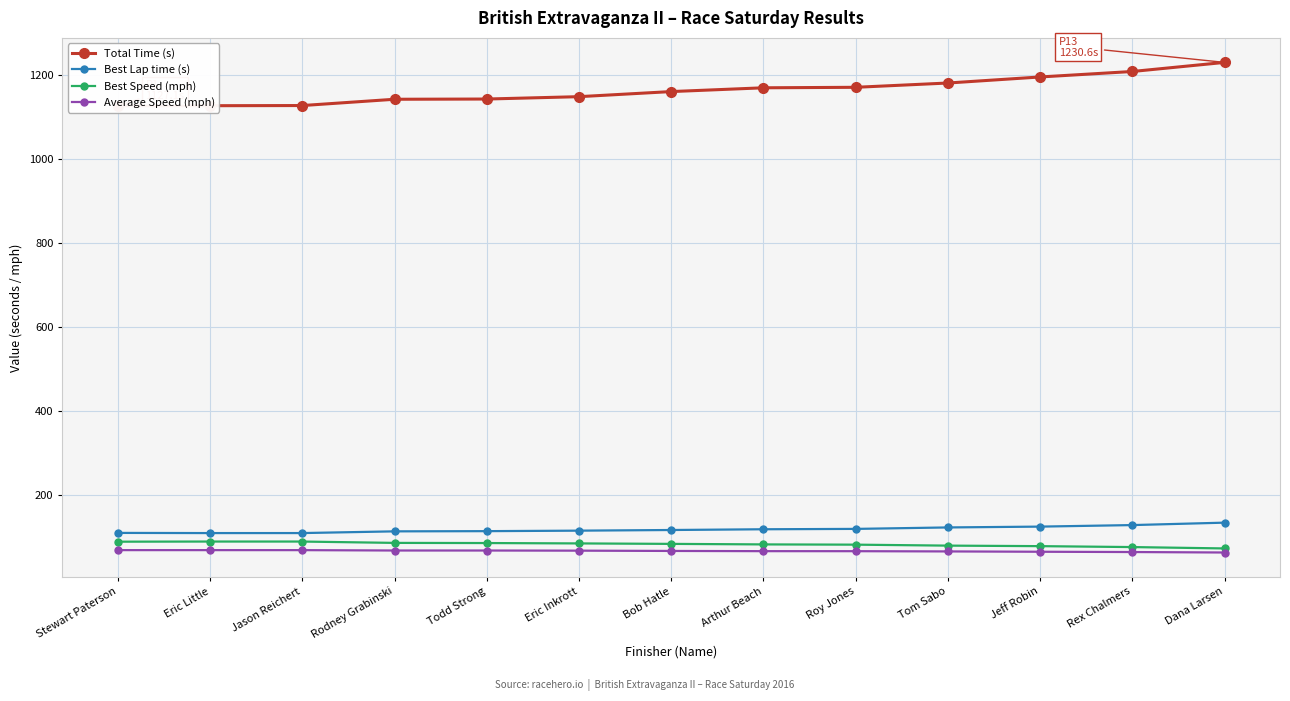

Rank the series by their maximum value, from lowest to highest.

Average Speed (mph), Best Speed (mph), Best Lap time (s), Total Time (s)